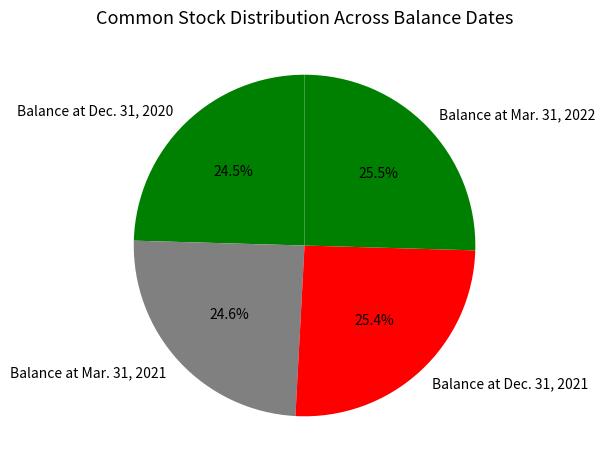

How many slices are in this pie chart?

4